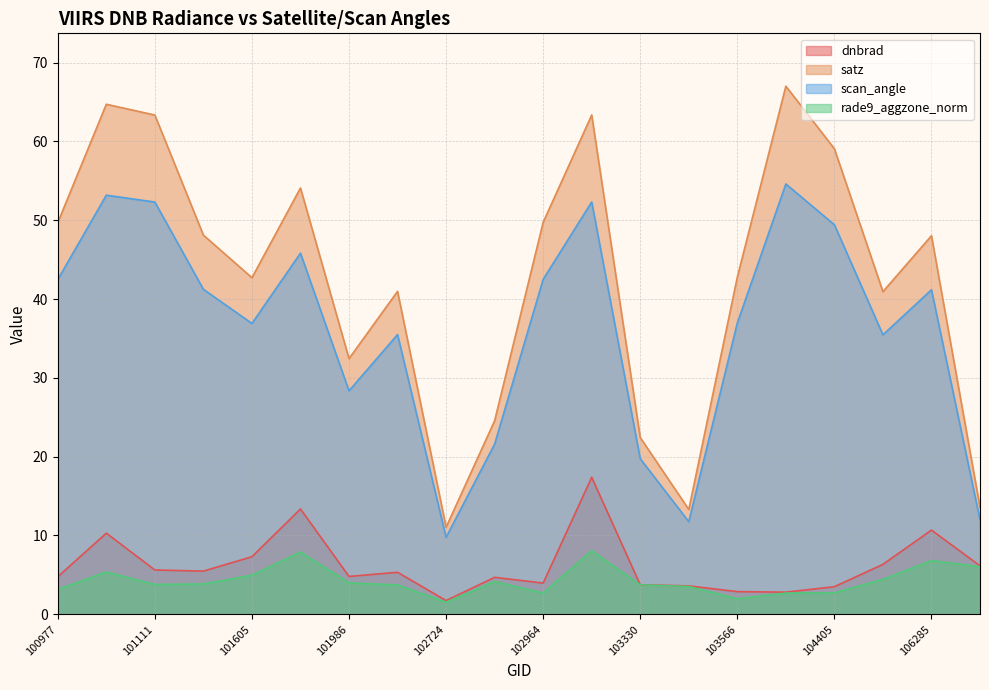

Reading left to right, list all the values displayed in this chart.

dnbrad: 100977=4.8	101102=10.3	101111=5.6	101234=5.5	101605=7.3	101858=13.4	101986=4.8	102602=5.3	102724=1.7	102845=4.7	102964=4.0	103092=17.4	103330=3.7	103448=3.6	103566=2.9	103694=2.8	104405=3.5	104522=6.3	106285=10.7	106642=6.2
satz: 100977=49.7	101102=64.7	101111=63.3	101234=48.1	101605=42.7	101858=54.1	101986=32.4	102602=41.0	102724=11.1	102845=24.6	102964=49.7	103092=63.3	103330=22.4	103448=13.3	103566=42.8	103694=67.0	104405=59.1	104522=40.9	106285=48.0	106642=13.6
scan_angle: 100977=42.5	101102=53.2	101111=52.3	101234=41.2	101605=36.9	101858=45.8	101986=28.4	102602=35.5	102724=9.8	102845=21.6	102964=42.5	103092=52.3	103330=19.7	103448=11.8	103566=37.0	103694=54.6	104405=49.4	104522=35.5	106285=41.2	106642=12.0
rade9_aggzone_norm: 100977=3.2	101102=5.4	101111=3.8	101234=3.9	101605=5.0	101858=7.9	101986=4.0	102602=3.7	102724=1.5	102845=4.2	102964=2.7	103092=8.1	103330=3.7	103448=3.5	103566=2.0	103694=2.7	104405=2.7	104522=4.4	106285=6.8	106642=6.0